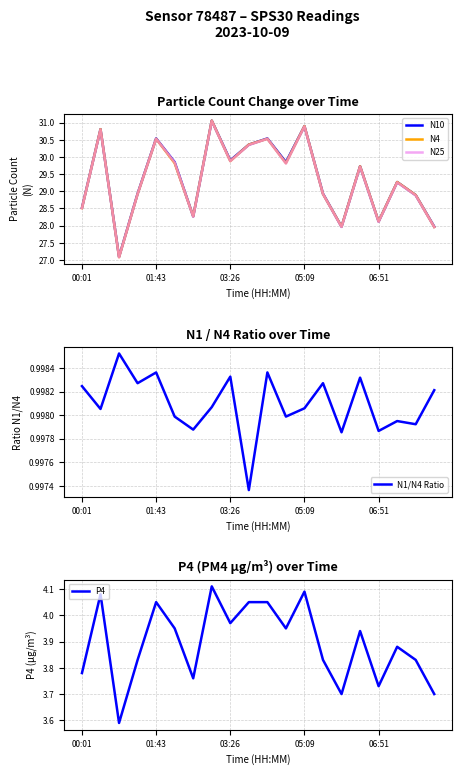

What is the lowest value of the N25 series?

27.1